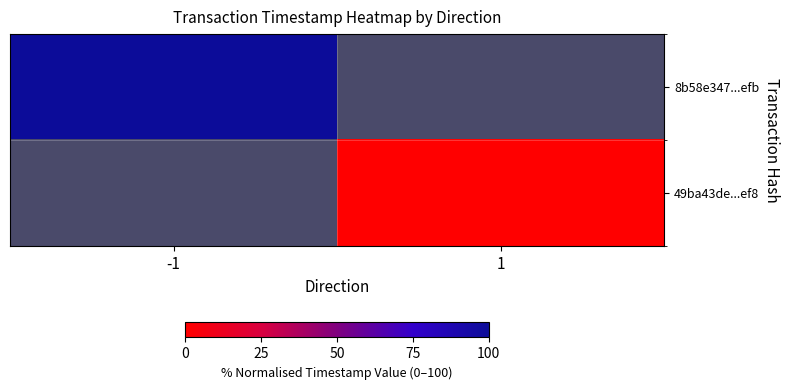

At 1, list the series in order from largest to smallest.

8b58e347...efb, 49ba43de...ef8